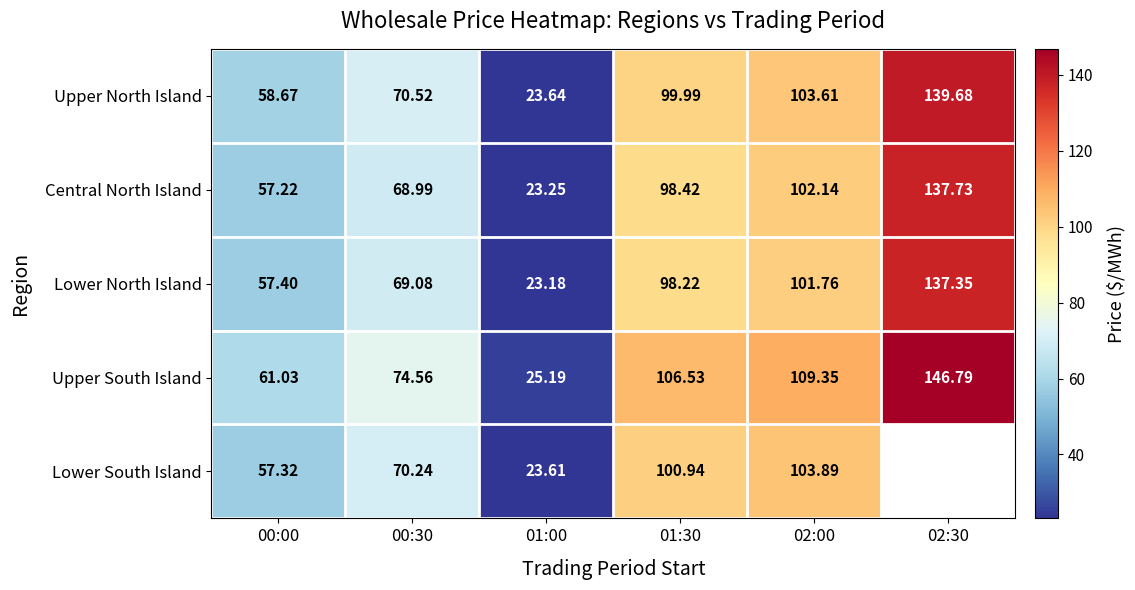

How many data points in Lower North Island are less than 98?

3